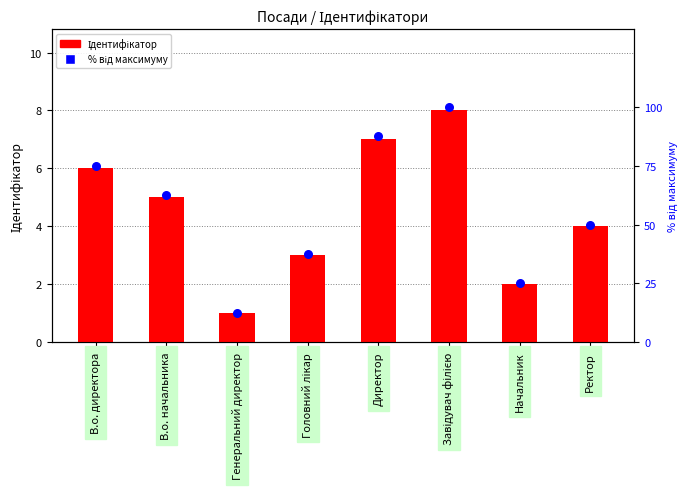

At how many categories does at least one series exceed 36?

6